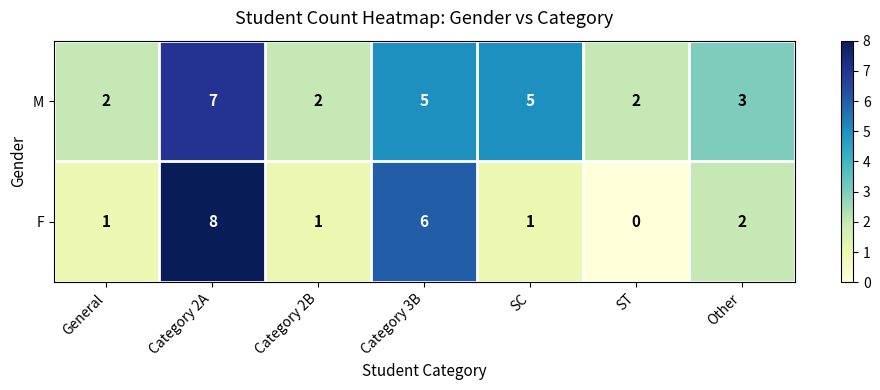

Which series has the widest spread of values?

F